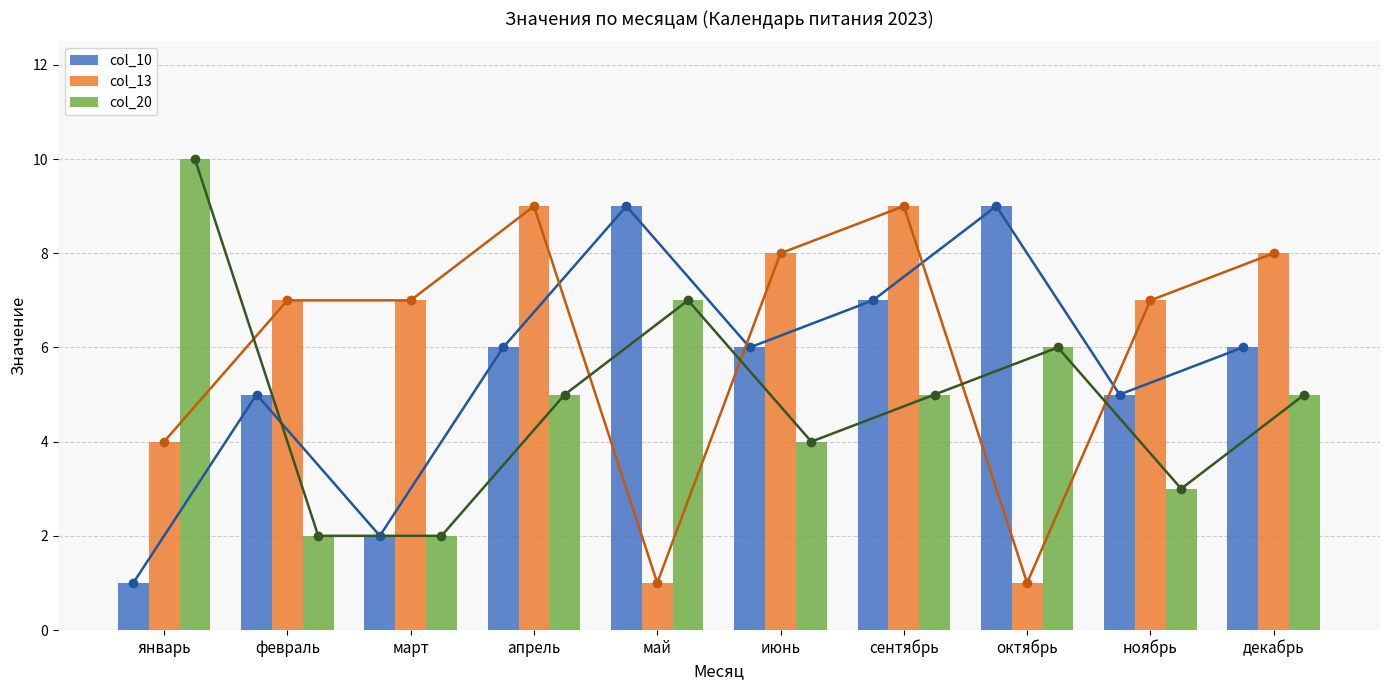

What is the lowest value of the col_10 series?

1